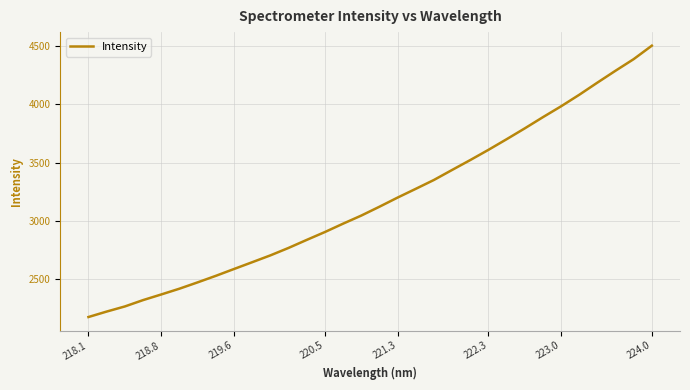

What is the difference between the maximum and minimum values?

2322.7